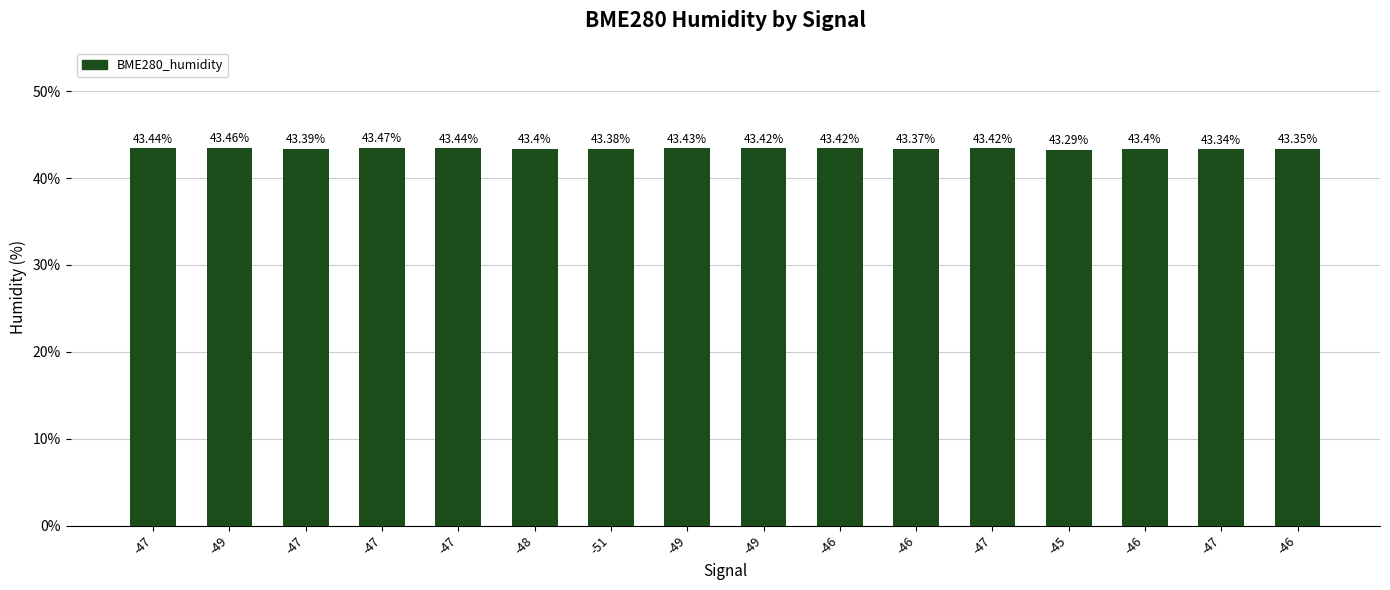

How many bars are there in total?

16